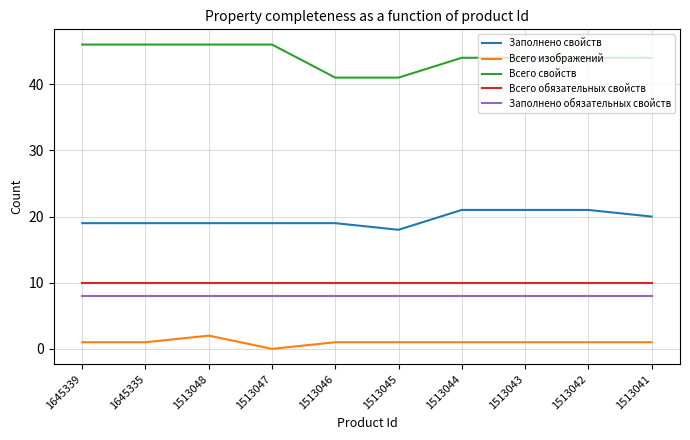

Is the value of Всего изображений at 1513045 greater than the value of Всего обязательных свойств at 1513046?

No